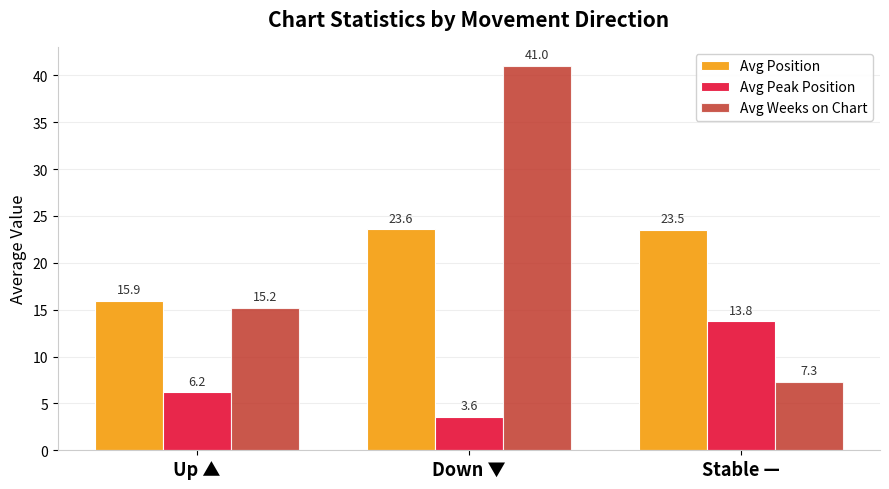

What is the sum of the Avg Weeks on Chart values at Up ▲ and Stable —?

22.5